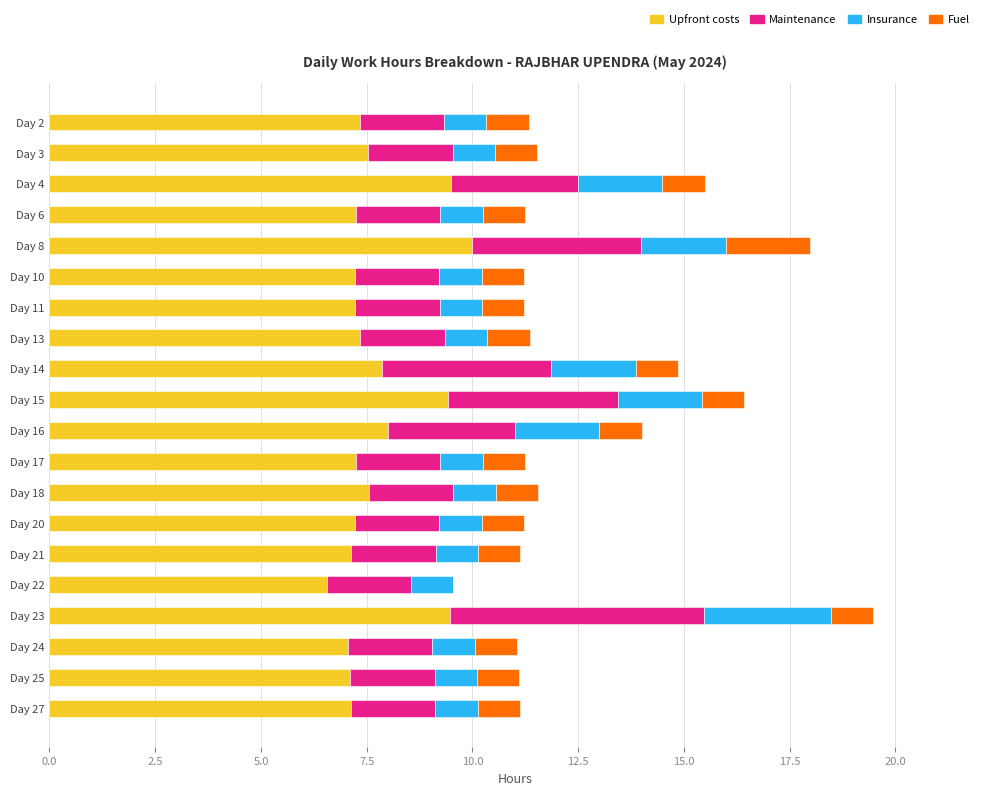

At which category is the sum across all series the highest?

Day 23